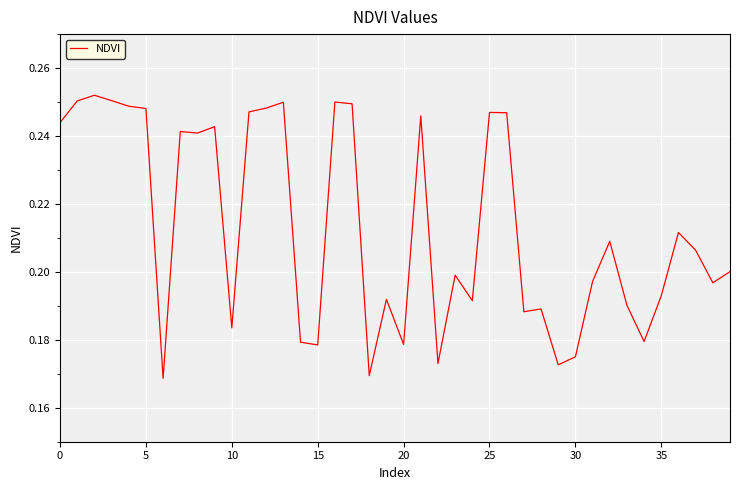

Reading right to left, what are all the values shown in this chart?

0.2	0.2	0.2	0.2	0.2	0.2	0.2	0.2	0.2	0.2	0.2	0.2	0.2	0.2	0.2	0.2	0.2	0.2	0.2	0.2	0.2	0.2	0.2	0.3	0.2	0.2	0.2	0.2	0.2	0.2	0.2	0.2	0.2	0.2	0.2	0.2	0.3	0.3	0.3	0.2